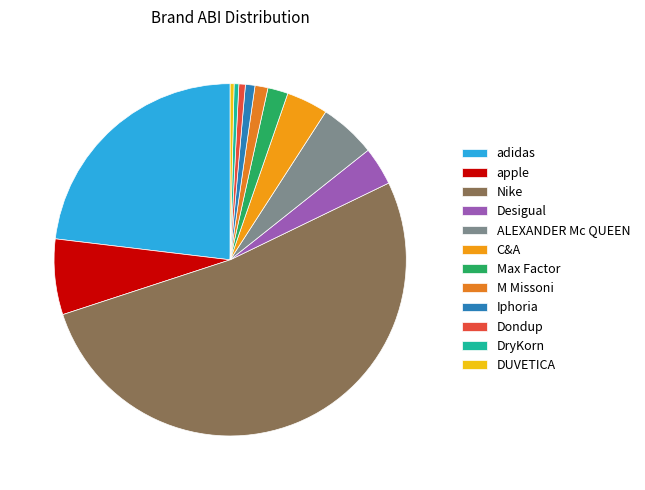

What is the change in value from M Missoni to DUVETICA?

-4.2